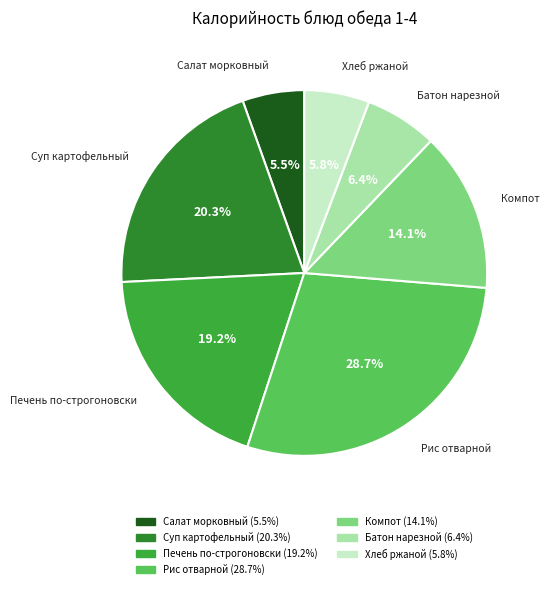

The Рис отварной slice represents 29% of the pie. True or false?

True